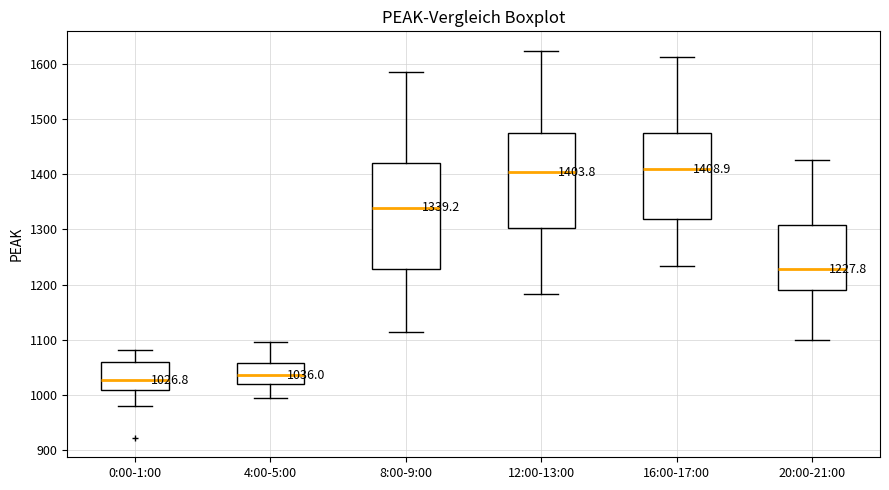

Comparing the boxes themselves (not the whiskers), which one is the tallest?

8:00-9:00